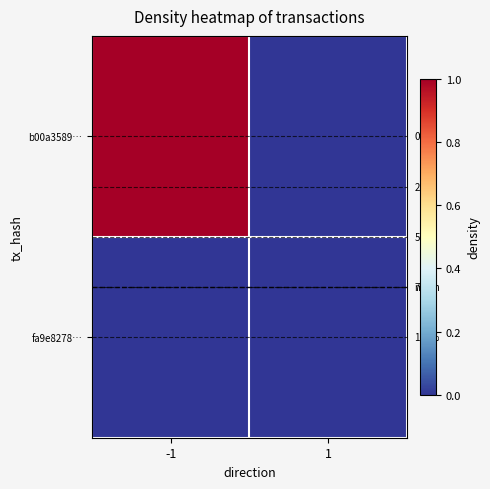

What is the sum of the b00a3589… values at -1 and 1?

1